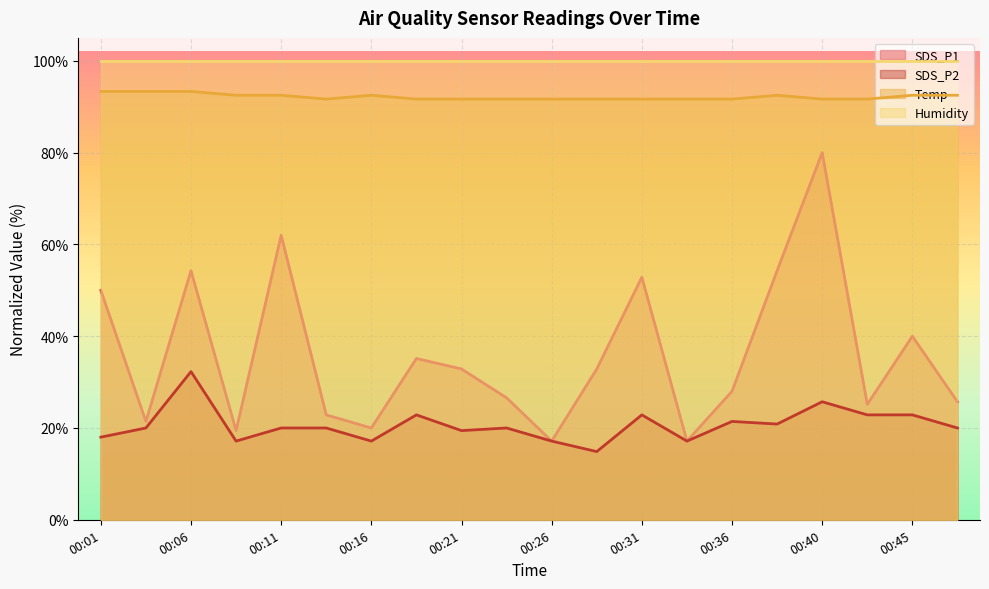

Where is the first local minimum for Temp?

00:14